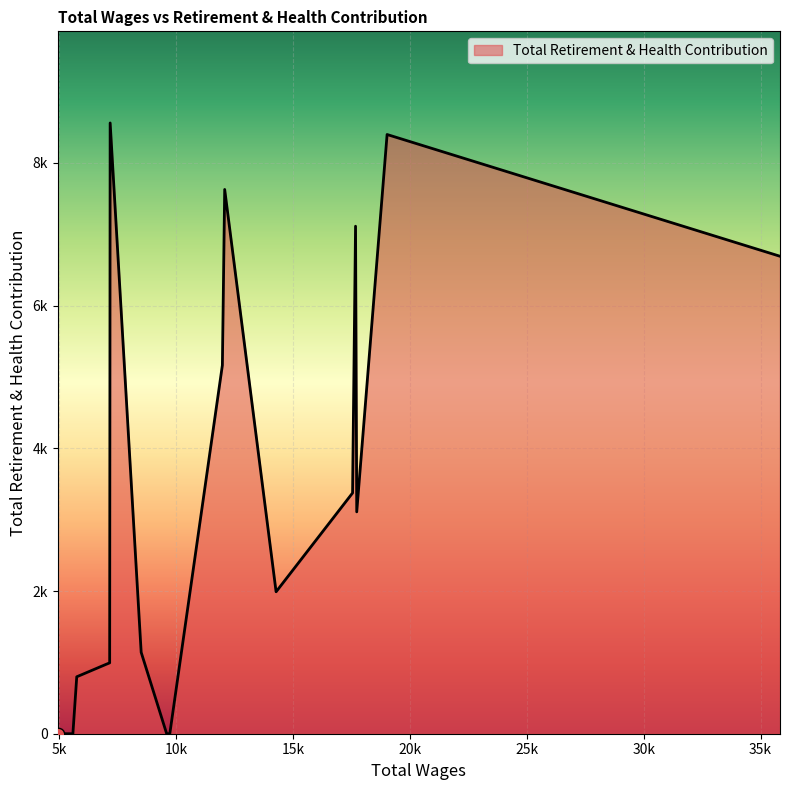

Between 4 and 13, which is larger?

4